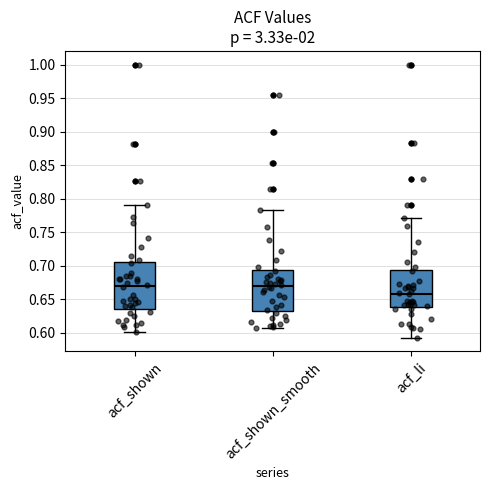

Reading left to right, read every box against the y-axis: the position of its median line, the range the box covers, and the ends of its whiskers. The values are not printed on the chart, so give them approximately, as read against the axis.

acf_shown: median 0.670, box 0.635 to 0.705, whiskers 0.600 to 0.790
acf_shown_smooth: median 0.670, box 0.635 to 0.695, whiskers 0.610 to 0.785
acf_li: median 0.660, box 0.640 to 0.695, whiskers 0.595 to 0.770